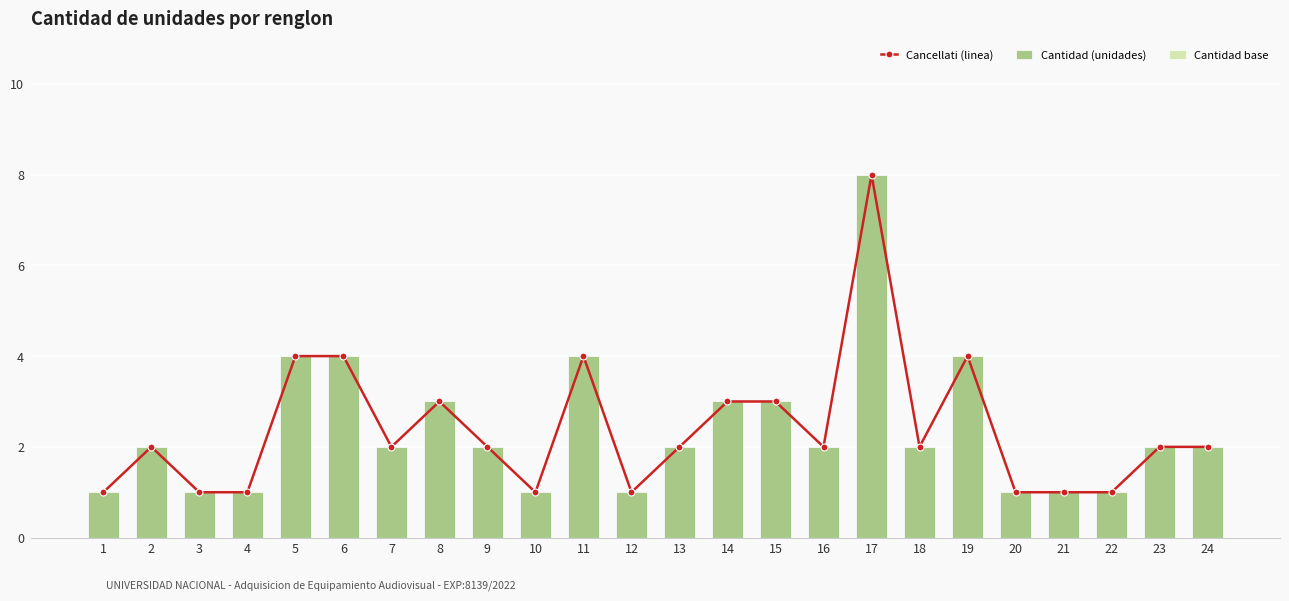

What is the difference between the maximum and minimum values in the Cantidad (unidades) series?

7.0